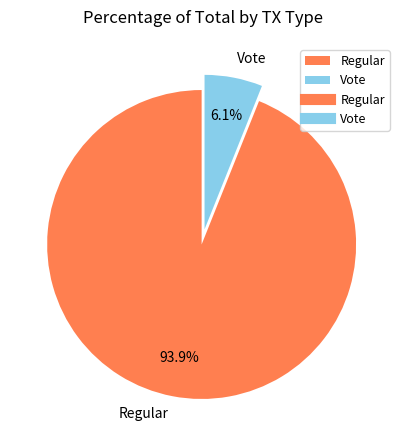

Is there a majority slice in this chart?

Yes